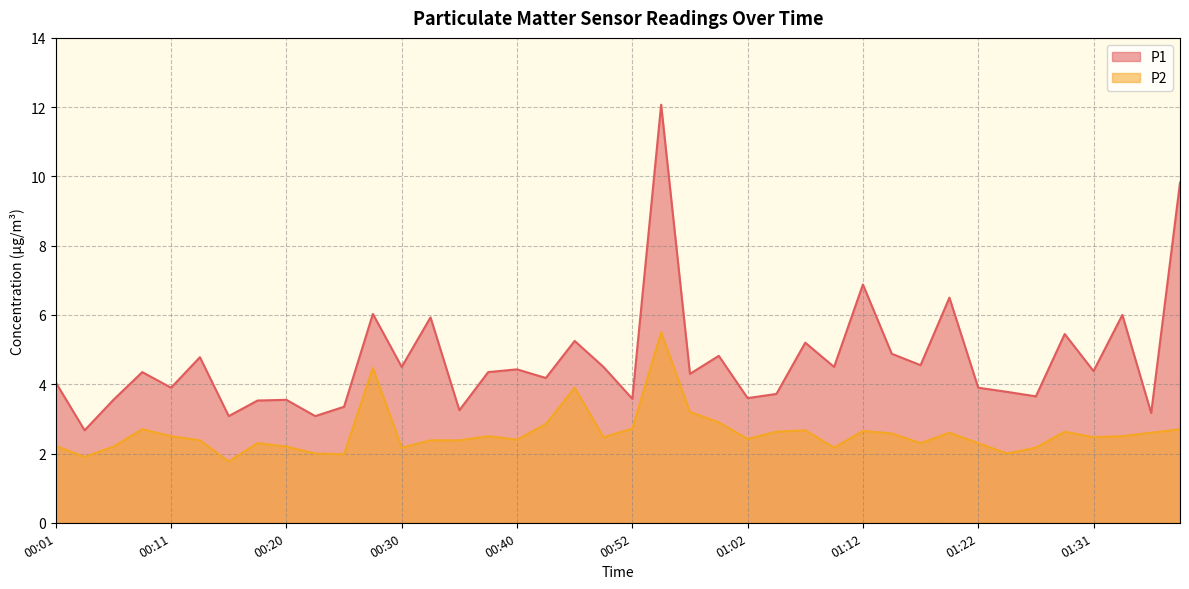

True or false: P1 and P2 intersect in this chart.

False